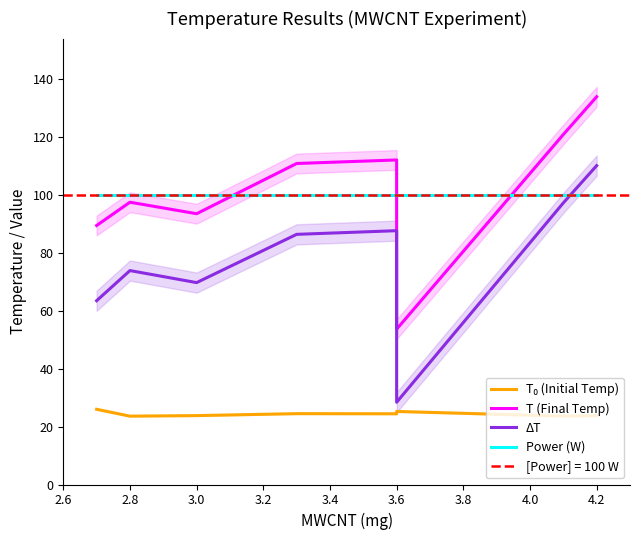

Which series has the widest spread of values?

ΔT